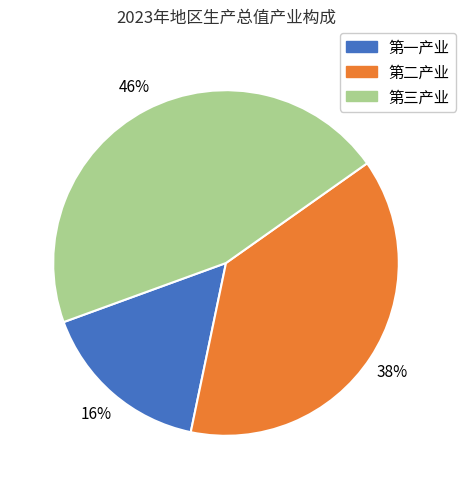

Count the number of slices in the pie.

3